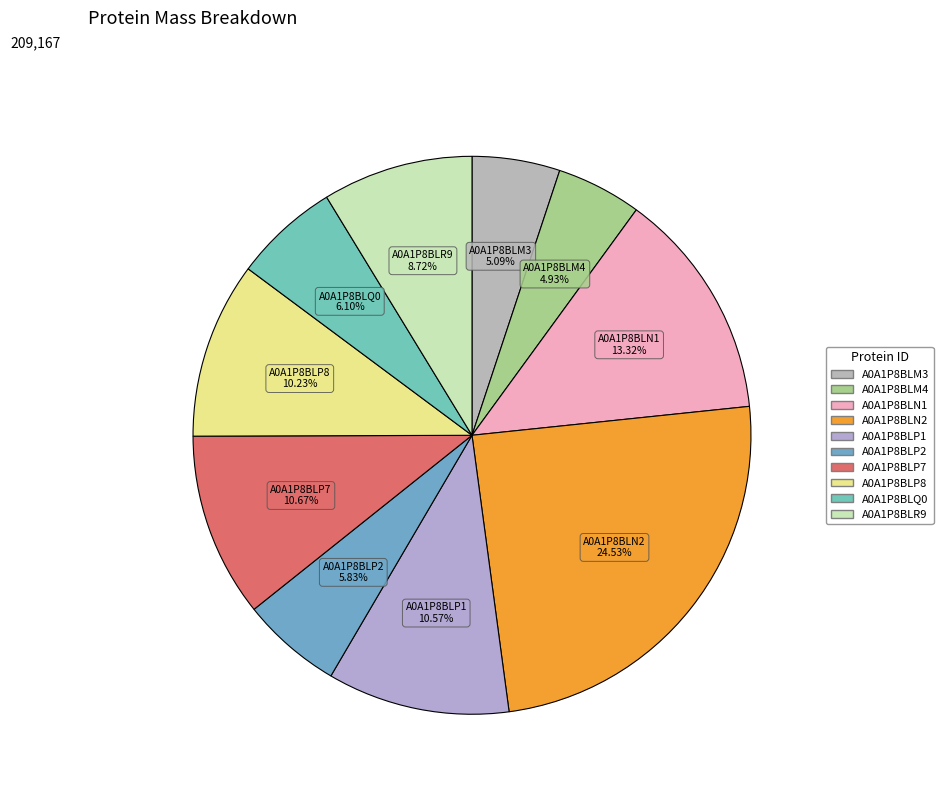

Combined, what portion of the pie is A0A1P8BLQ0 and A0A1P8BLM3?

11.2%